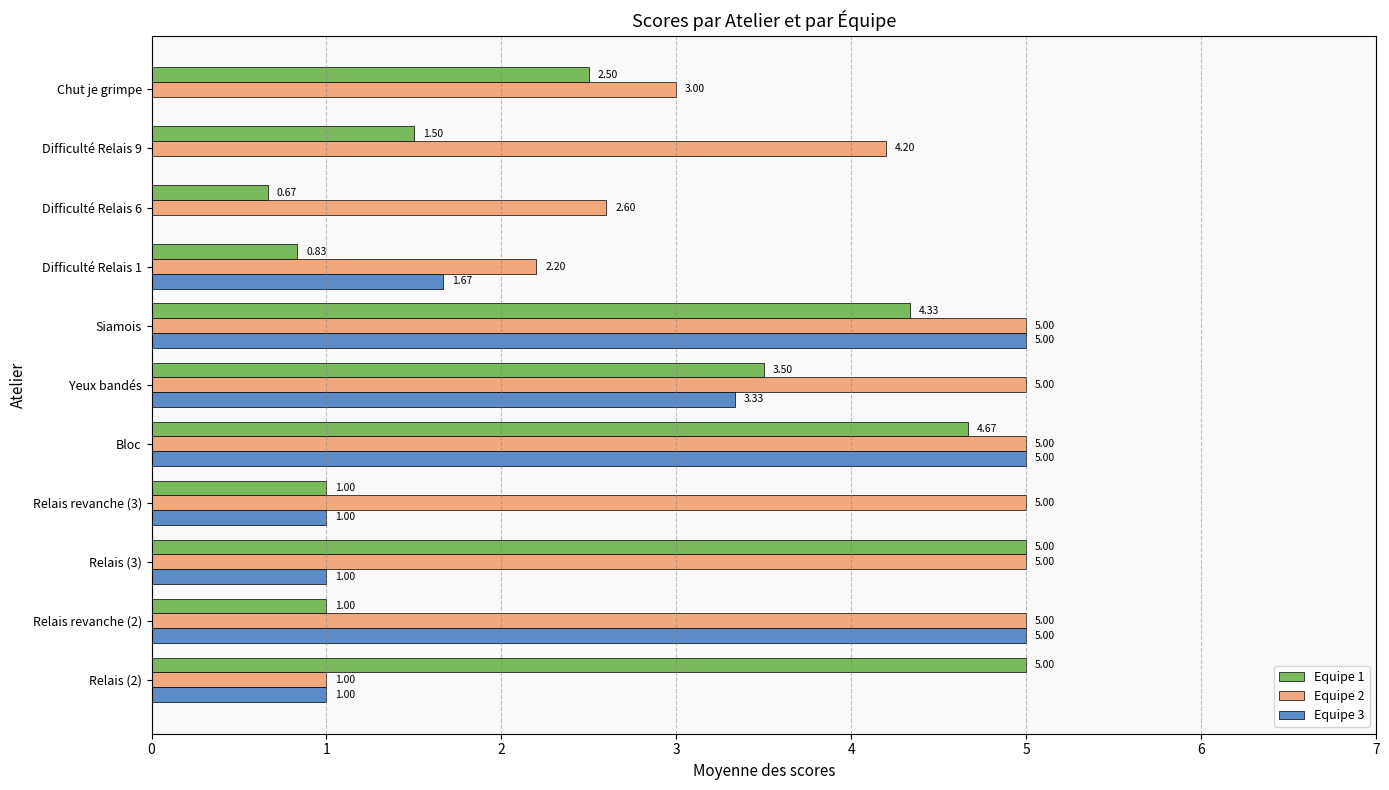

At which category is the sum across all series the highest?

Bloc